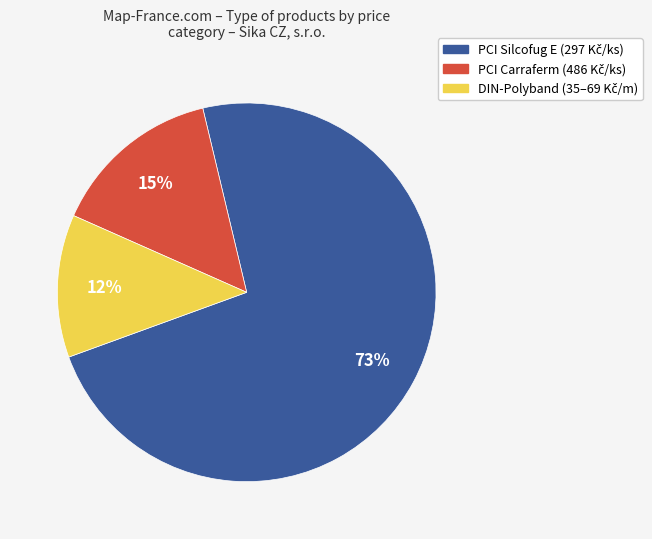

To the nearest percent, what is the difference between the largest and smallest slice percentages?

61%